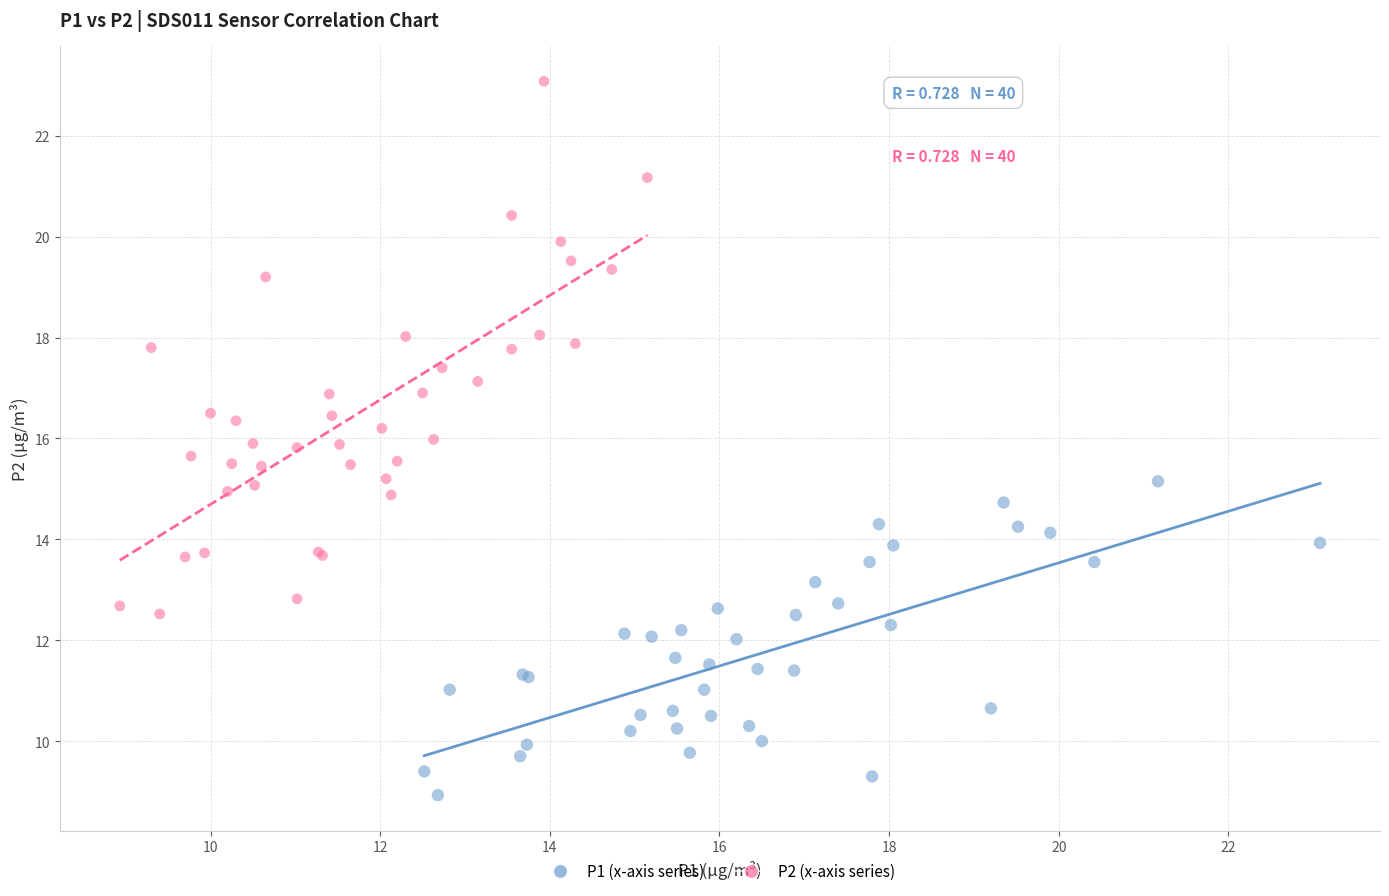

Which series has the largest Y range (max minus min)?

P2 (x-axis series)